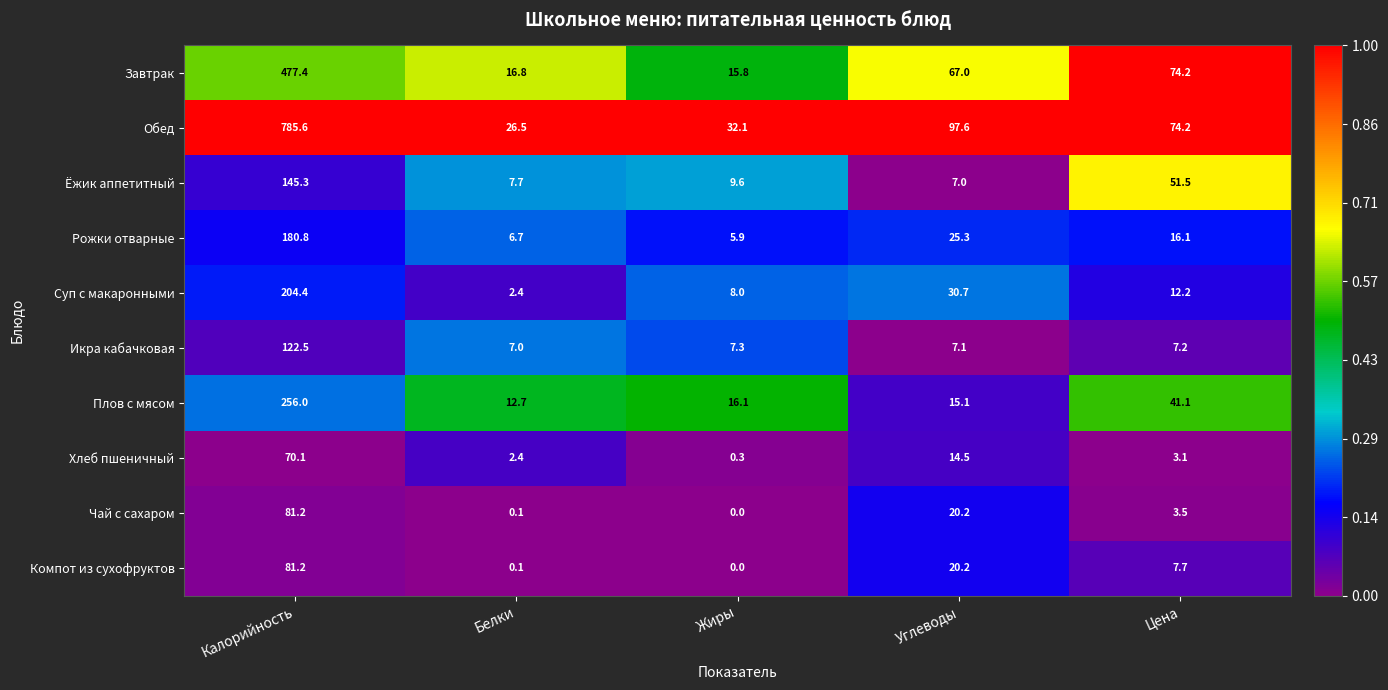

At which label is Икра кабачковая closest to 64?

Жиры